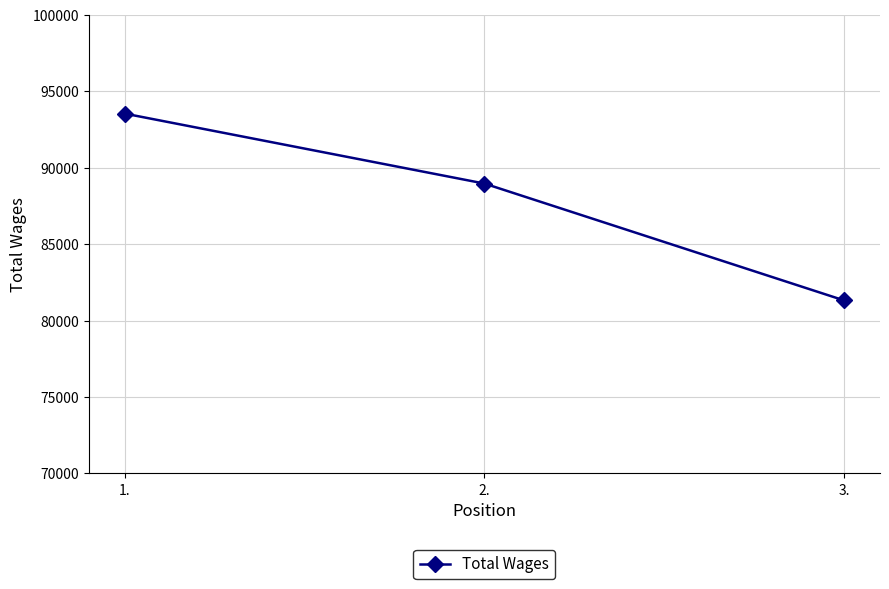

Reading left to right, transcribe all the data shown in this chart.

93549	88971	81324